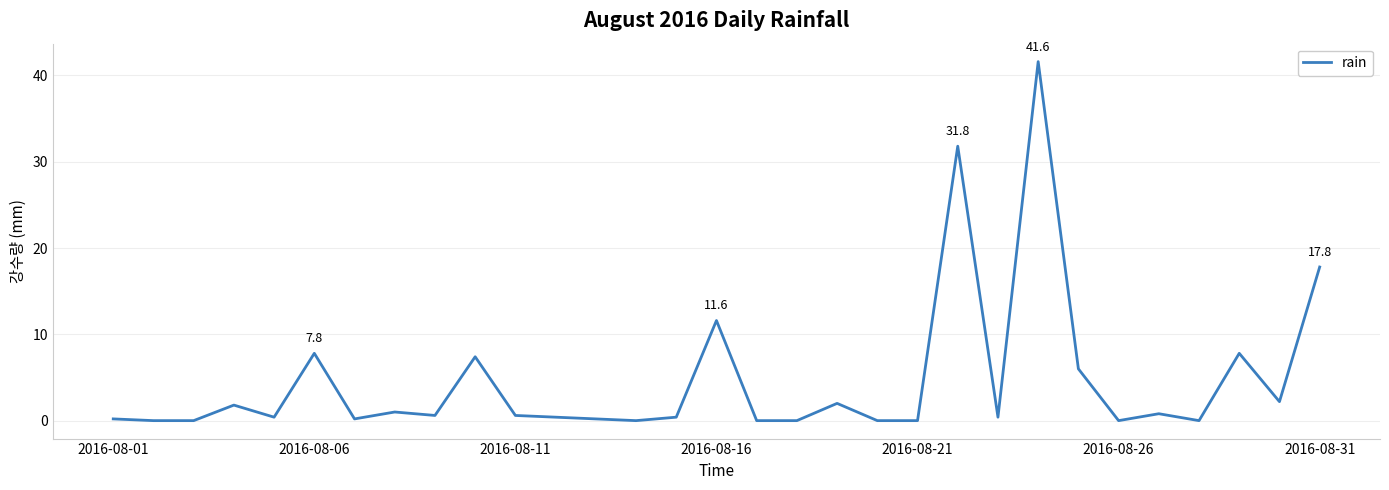

Is it true that the value at 2016-08-16 is 11.6?

True